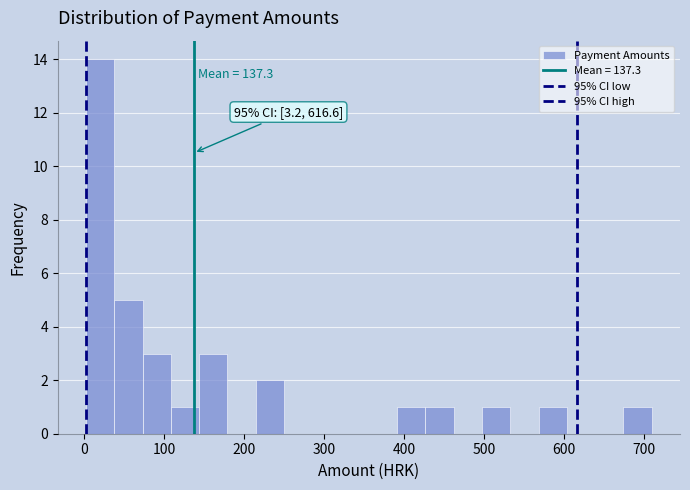

Around what value on the x-axis is the tallest bar? Give the approximate position of its centre, as read against the axis.

20